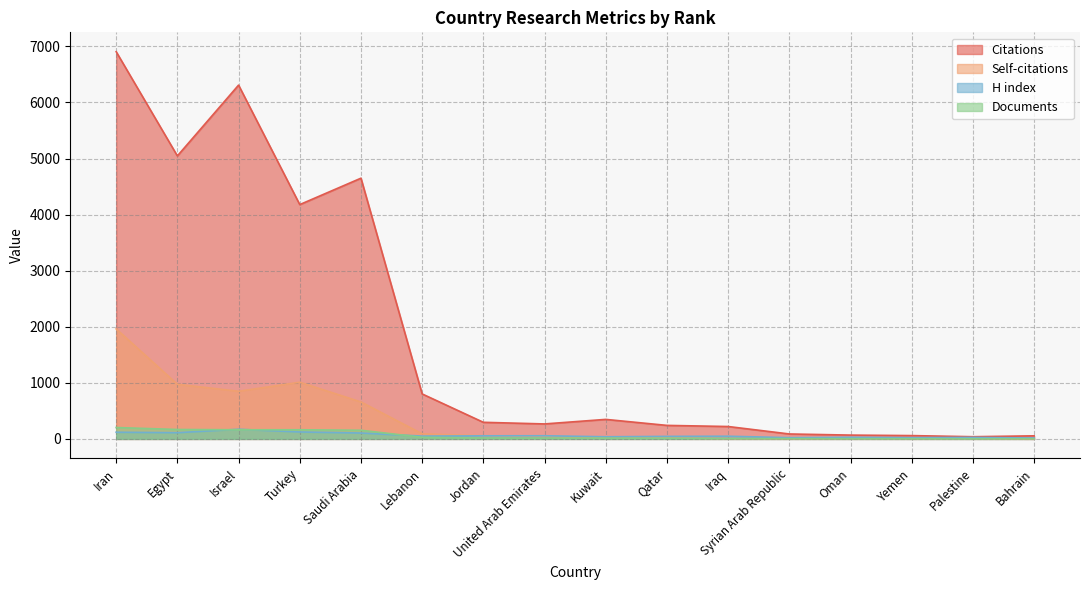

At which label does Self-citations first exceed 43?

Iran